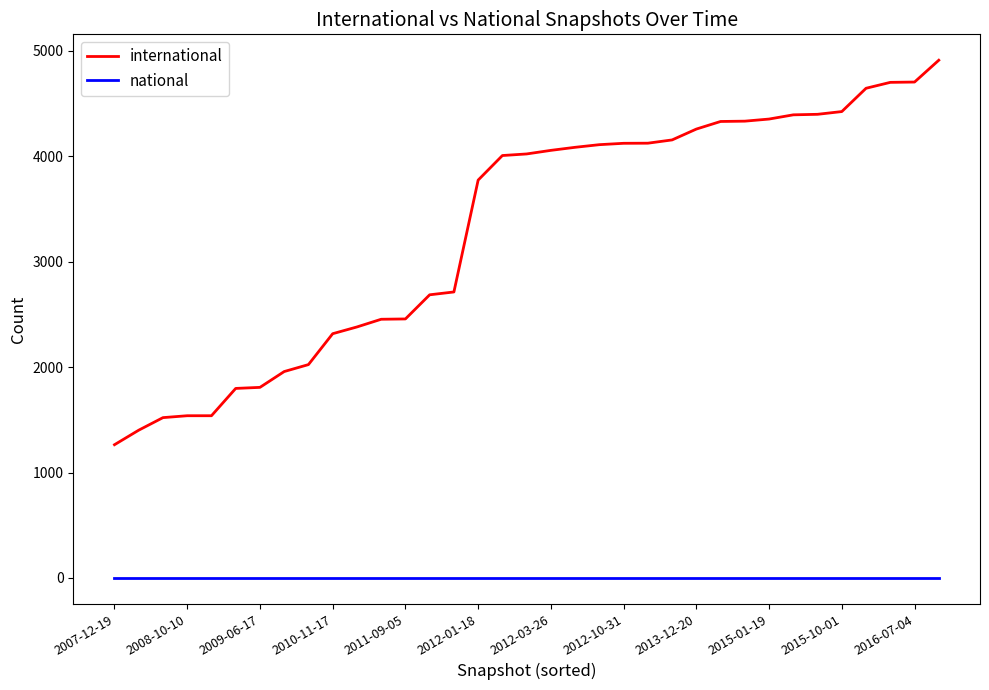

Does the chart display data point markers on the line(s)?

No